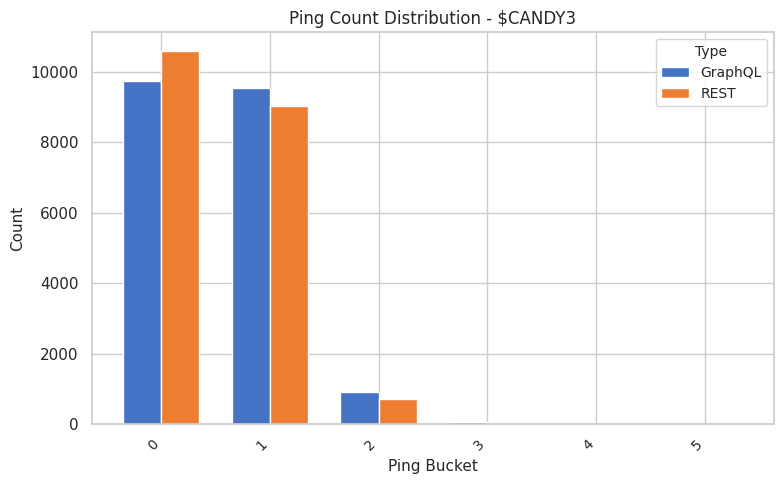

How many groups of bars are there?

6